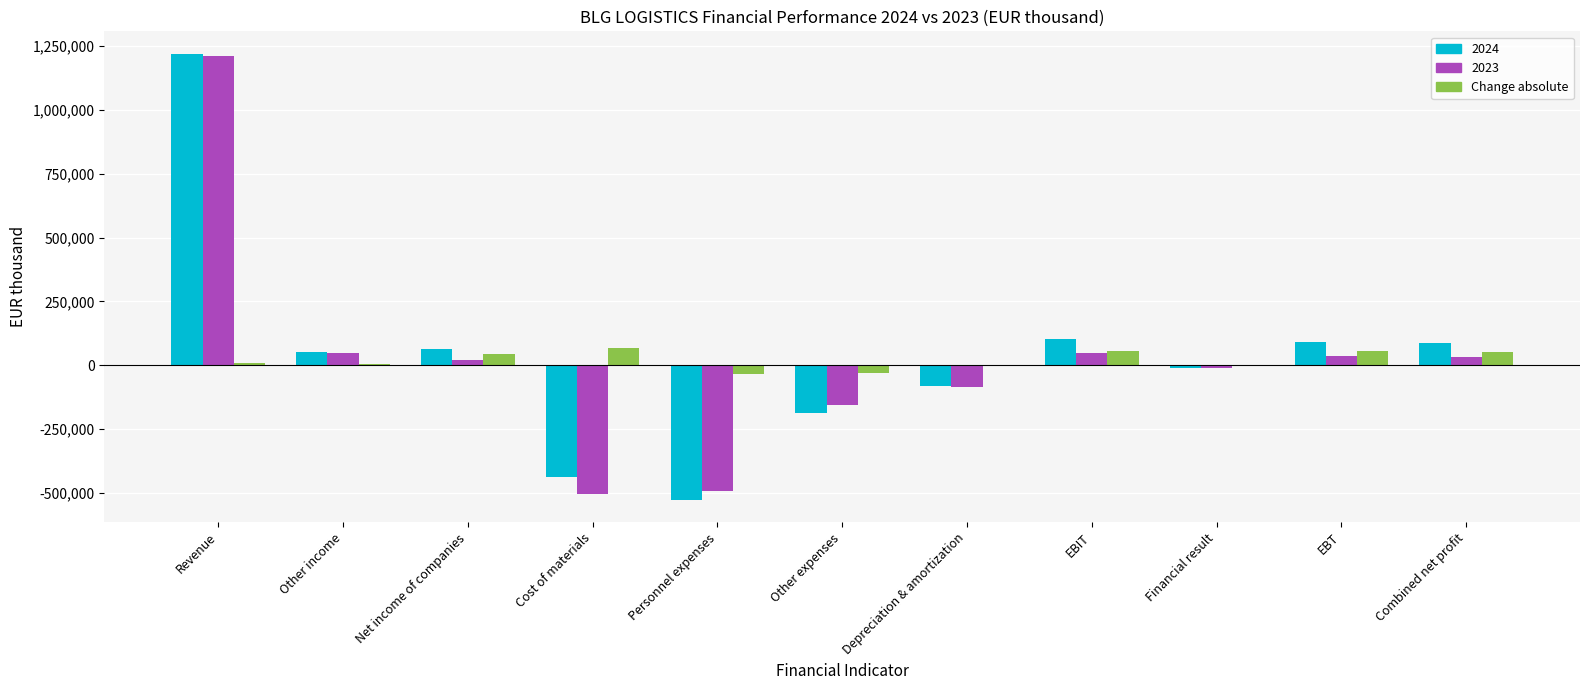

Is it true that 2023 equals -237679 at Other expenses?

False